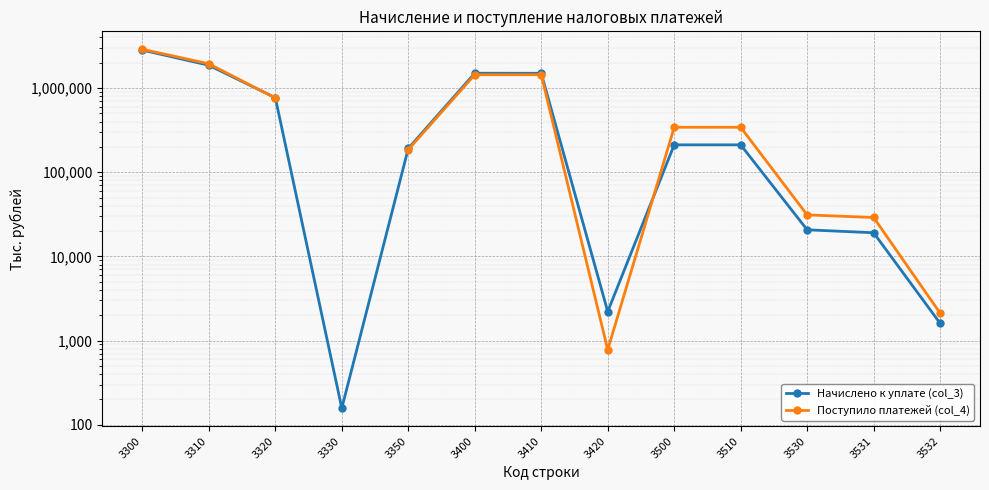

Does the chart display data point markers on the line(s)?

Yes